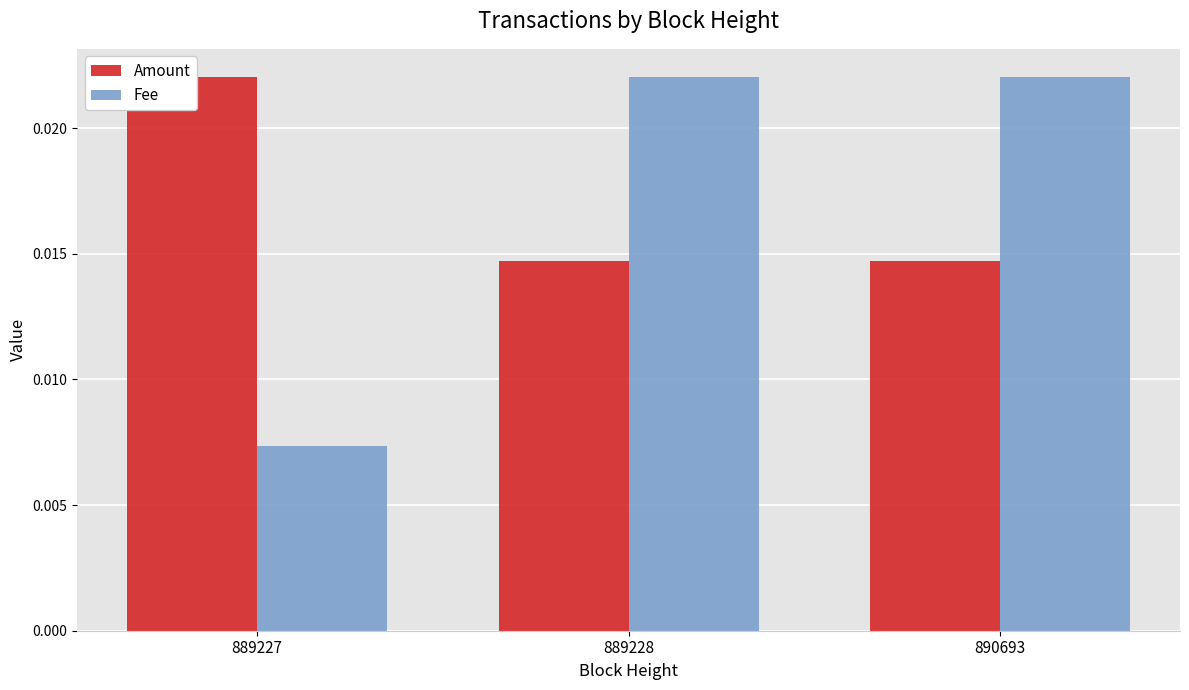

How many bars are there in each group?

2